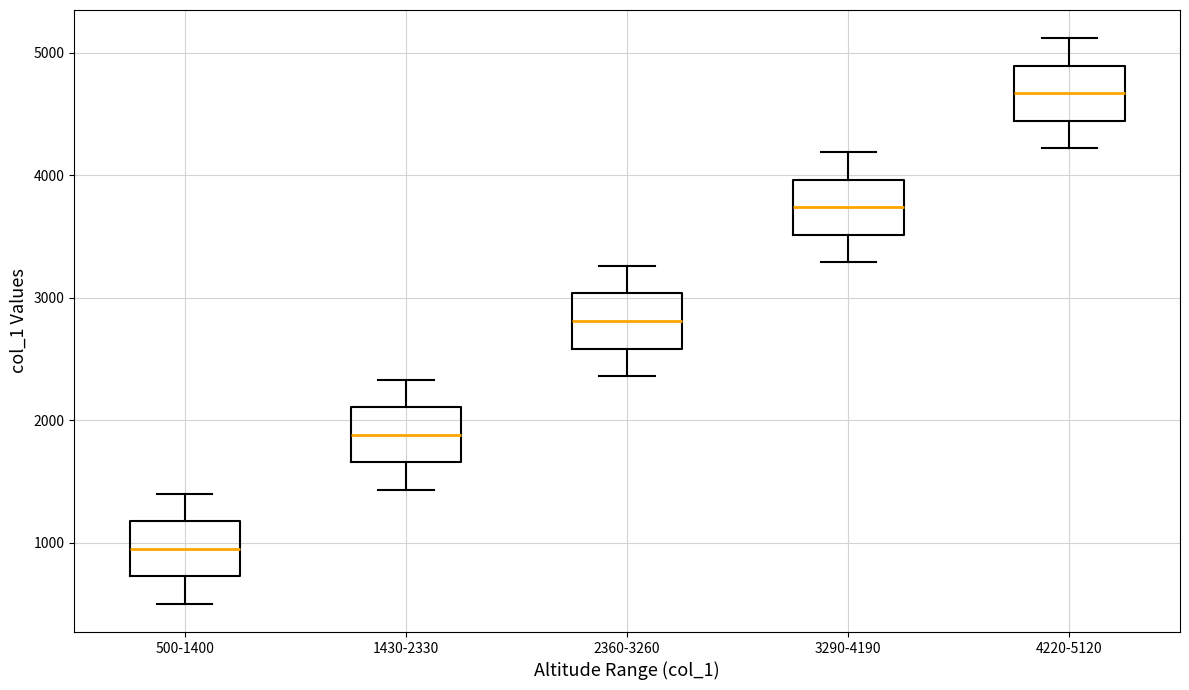

Which box has the lowest median line?

500-1400